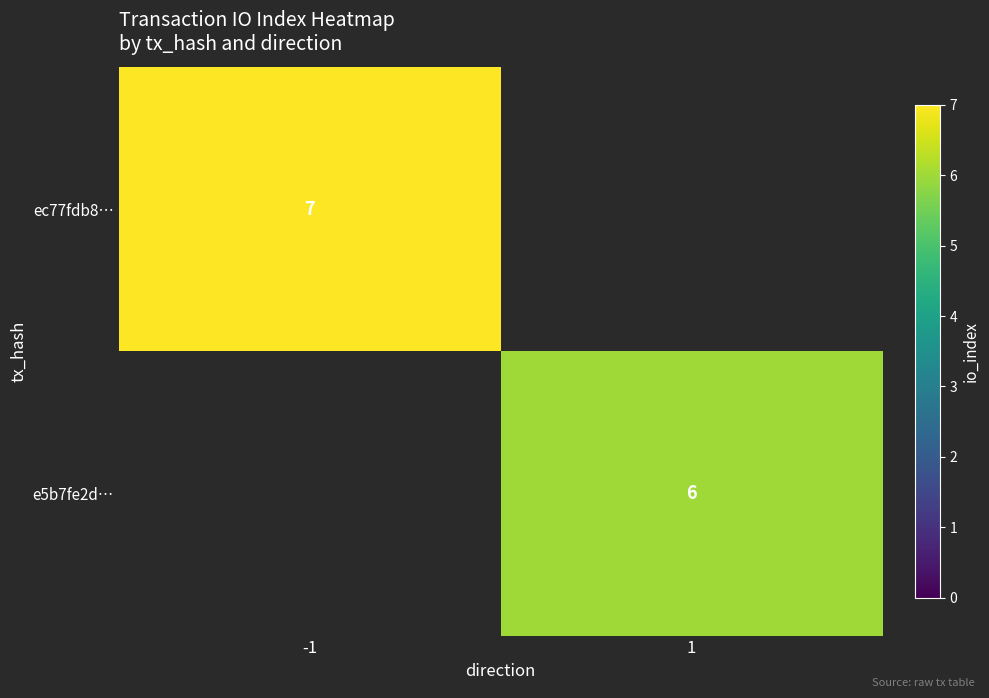

Is it true that ec77fdb8… equals 7 at -1?

True